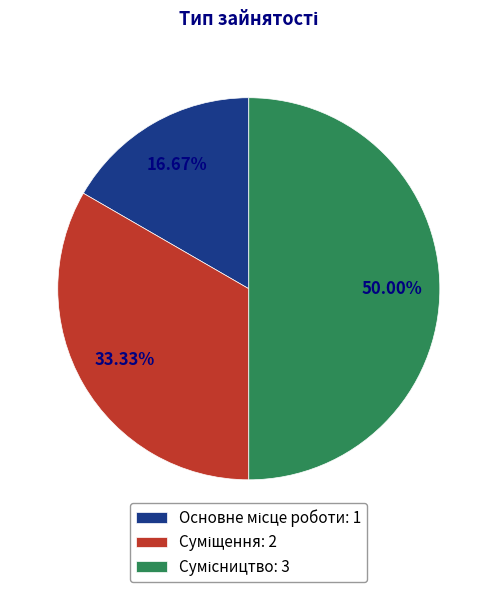

Rank the categories by value from lowest to highest.

Основне місце роботи, Суміщення, Сумісництво